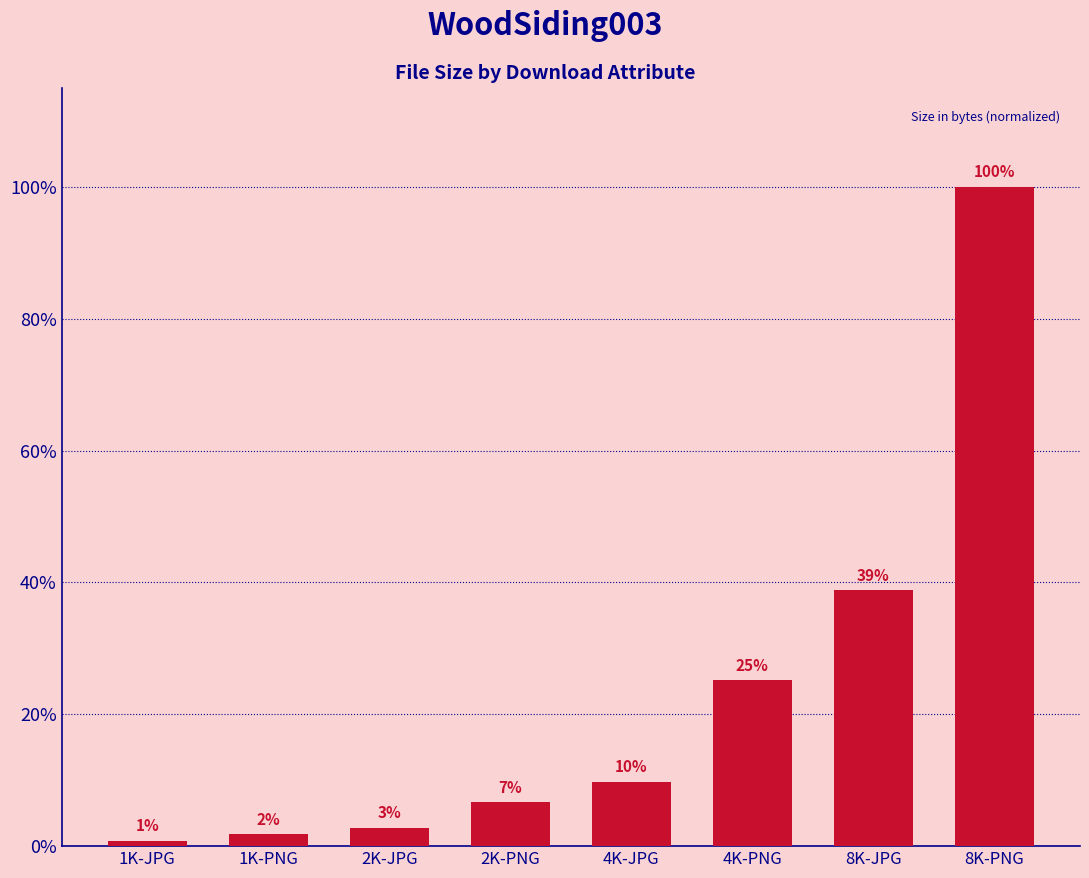

What is the approximate value at 1K-PNG, to the nearest 100?

15110000